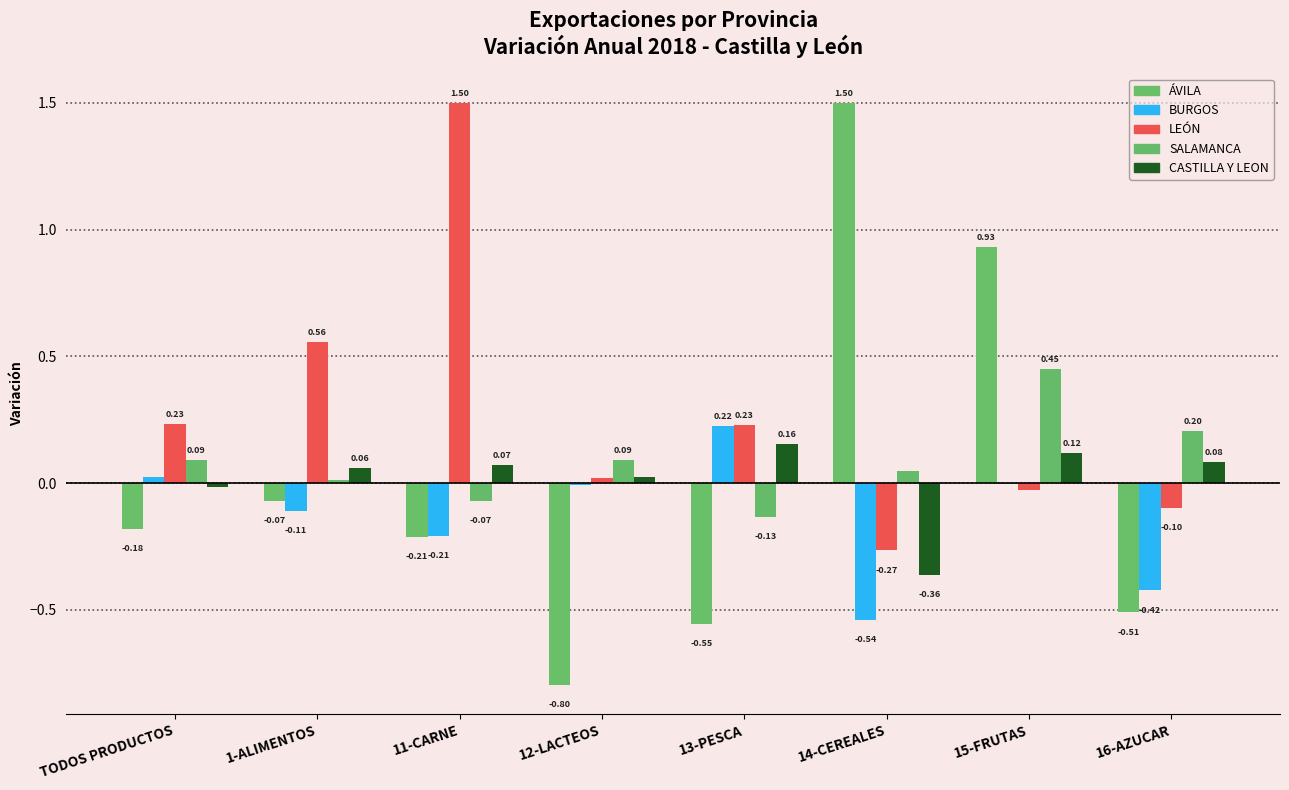

How many categories are shown in the chart?

8